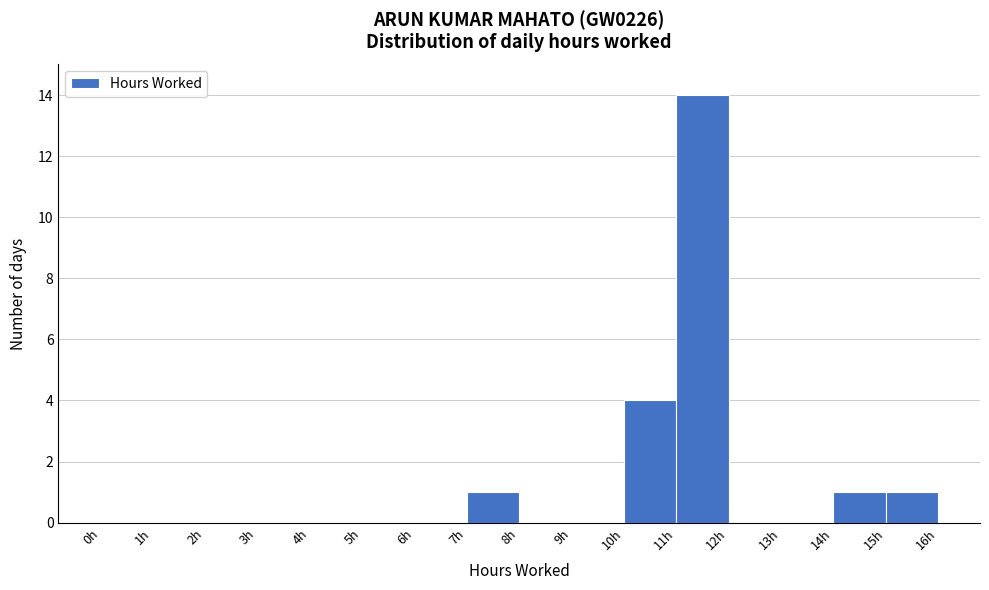

Reading left to right, list every bar in this chart as the range it spans on the x-axis followed by its height. The values are not printed on the chart, so give them approximately, as read against the axis.

0 to 1: 0
1 to 2: 0
2 to 3: 0
3 to 4: 0
4 to 5: 0
5 to 6: 0
6 to 7: 0
7 to 8: 1
8 to 9: 0
9 to 10: 0
10 to 11: 4
11 to 12: 14
12 to 13: 0
13 to 14: 0
14 to 15: 1
15 to 16: 1